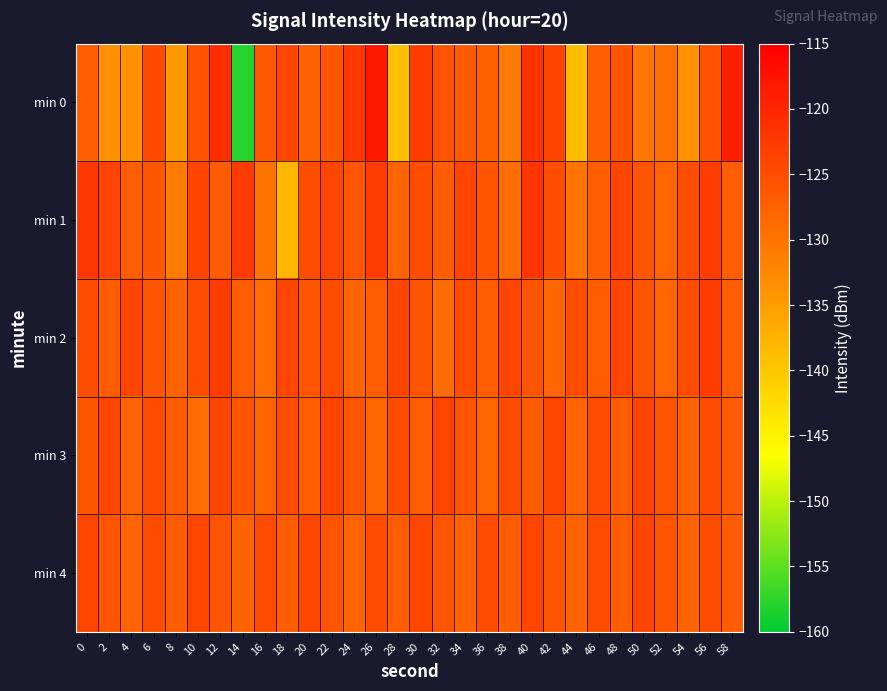

Rank the series by their maximum value, from lowest to highest.

min 3, min 4, min 2, min 1, min 0